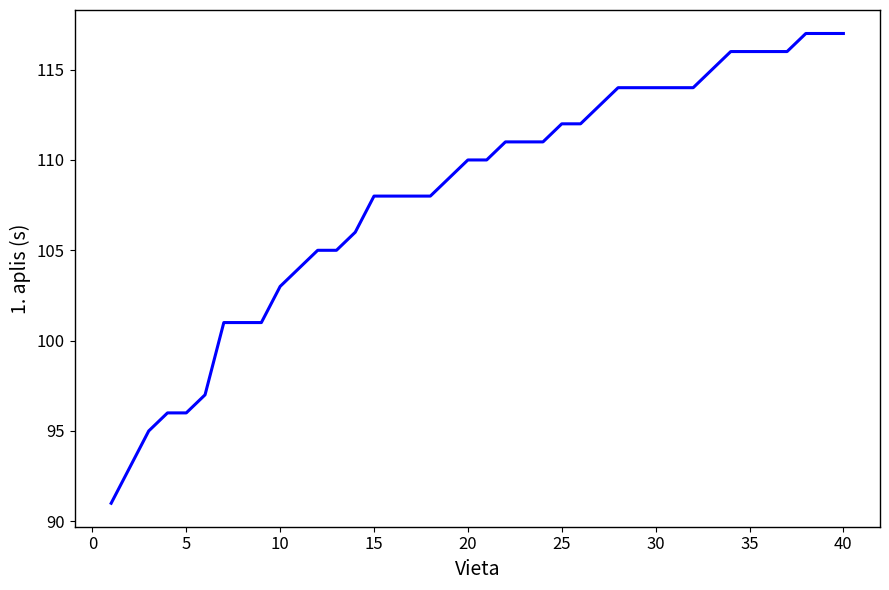

What is the maximum value shown in the chart?

117